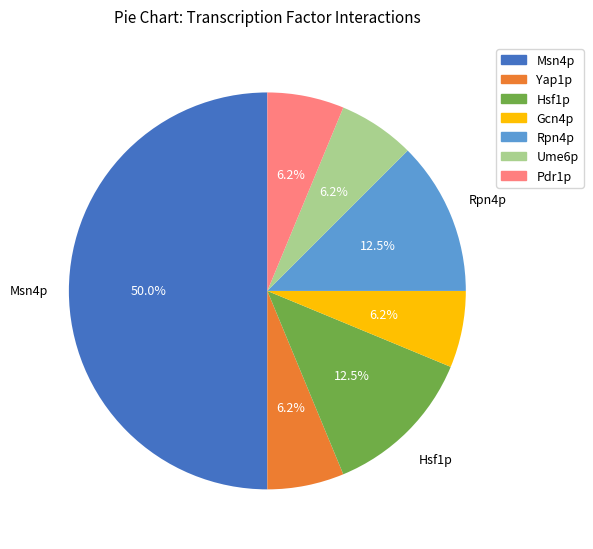

Do Hsf1p and Yap1p together represent more than half of the pie?

No